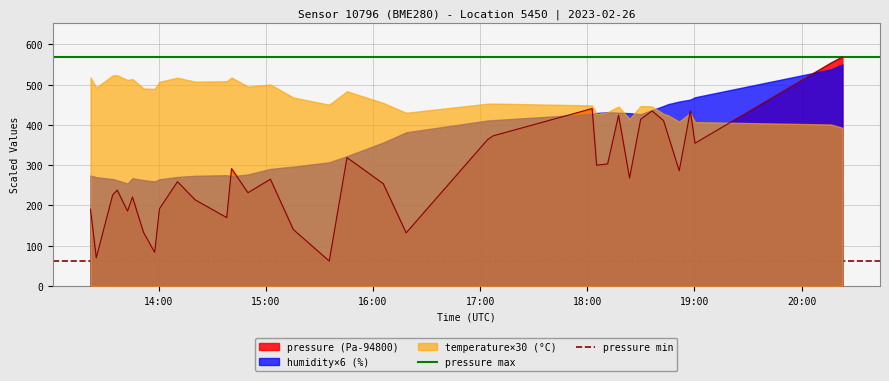

What is the lowest value of the pressure (Pa-94800) series?

62.0